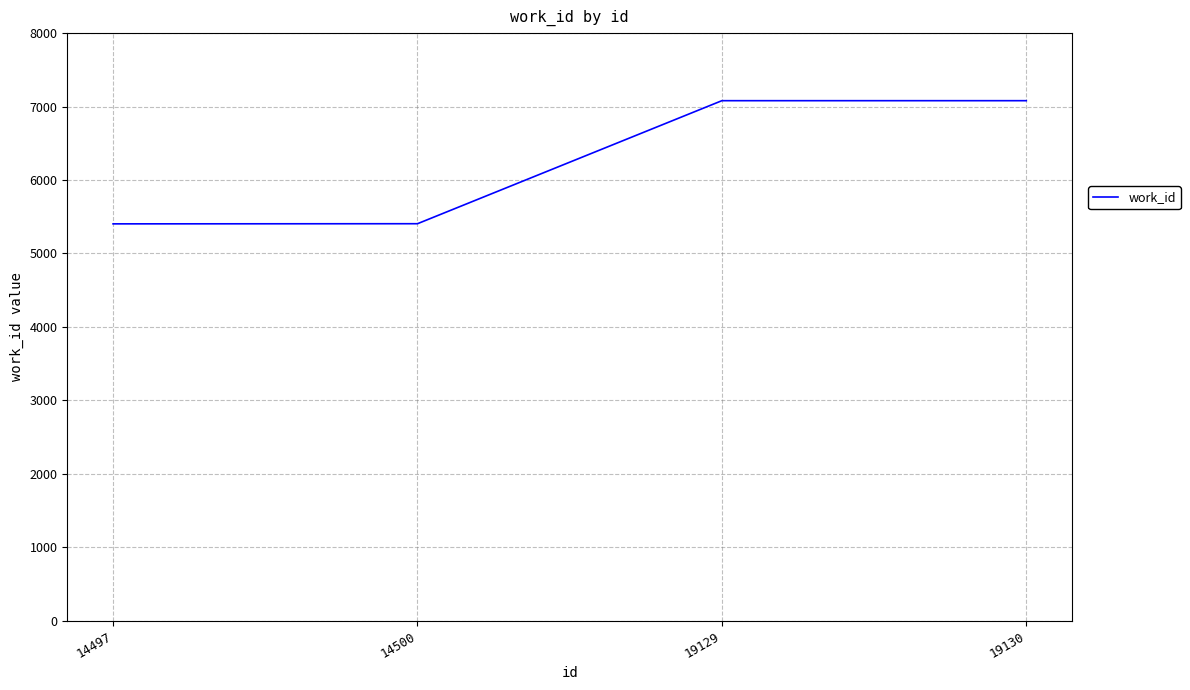

What is the difference between the values at 14500 and 19129?

1675